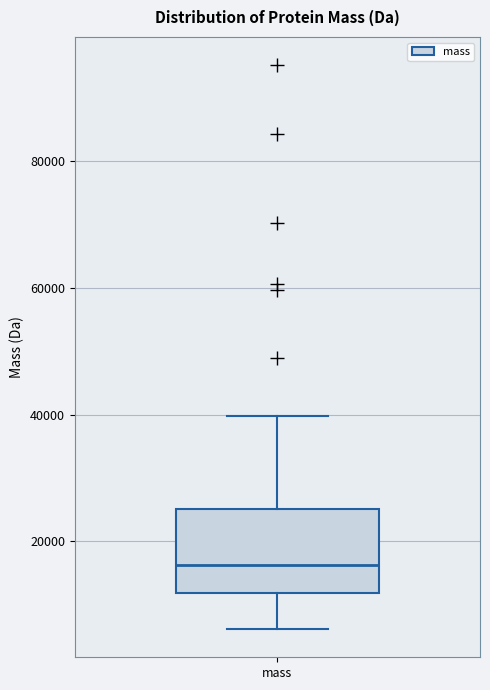

Where does the lower whisker of the box for mass end on the y-axis? The values are not printed on the chart, so give them approximately, as read against the axis.

6000